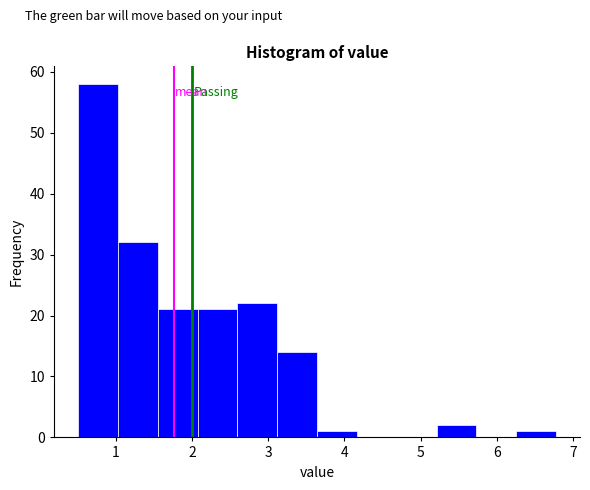

Over which range of the x-axis is the bar tallest?

0.5 to 1.0